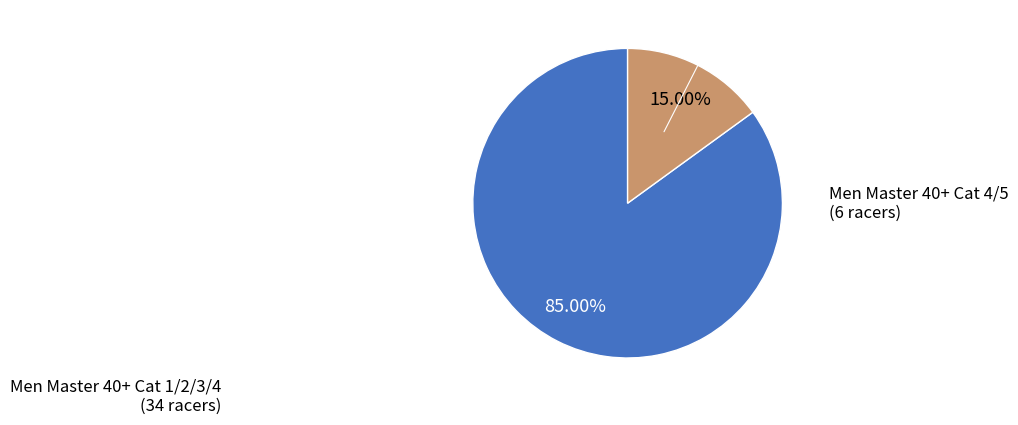

Is there any slice that represents more than half of the pie?

Yes